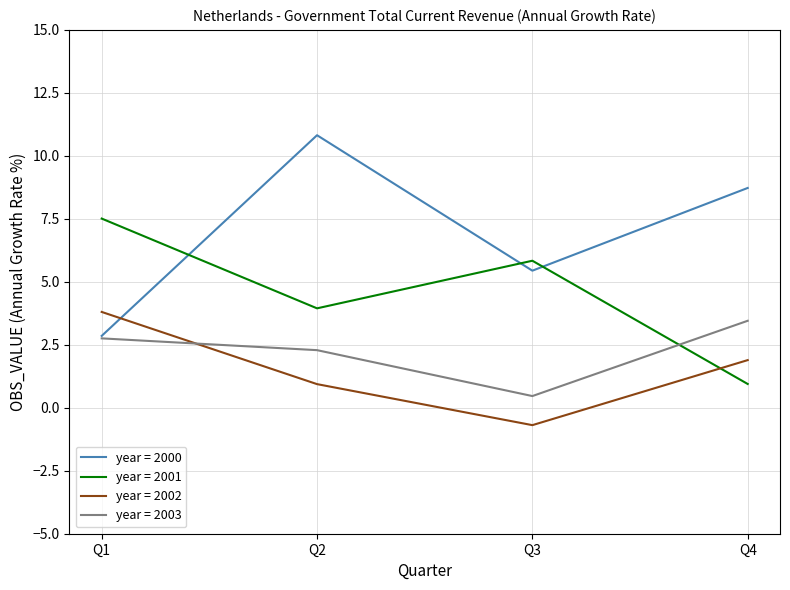

What is the total value across all series at Q3?

11.1